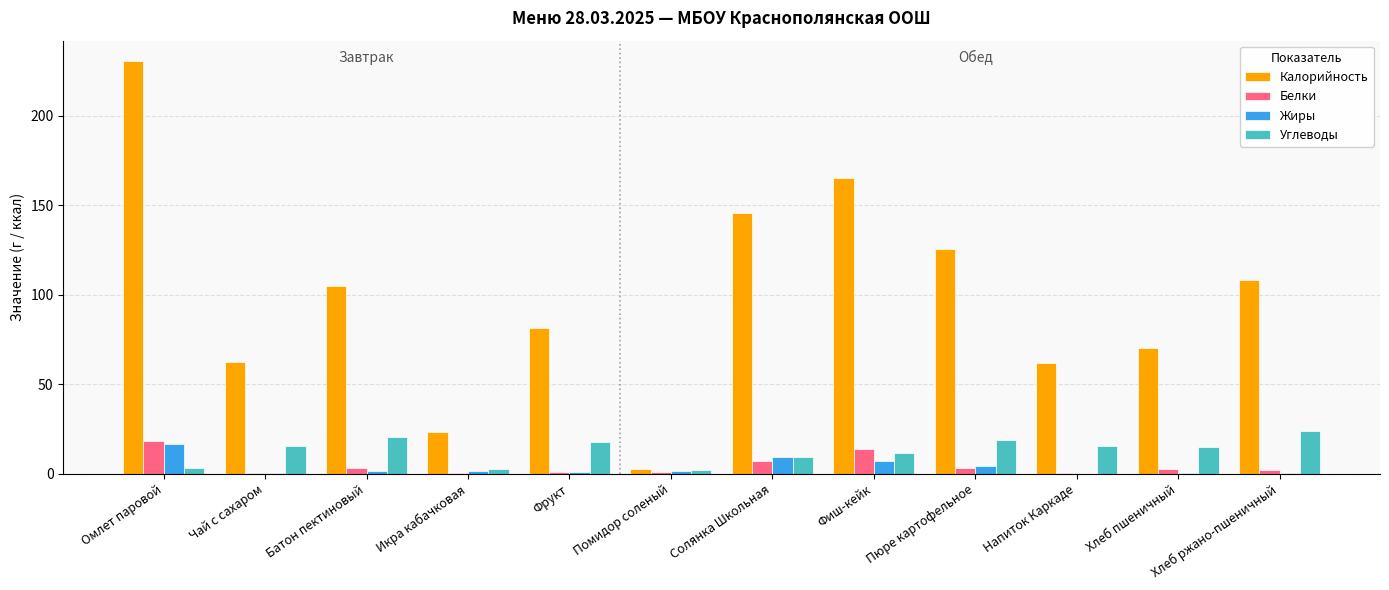

How many series are shown in this chart?

4